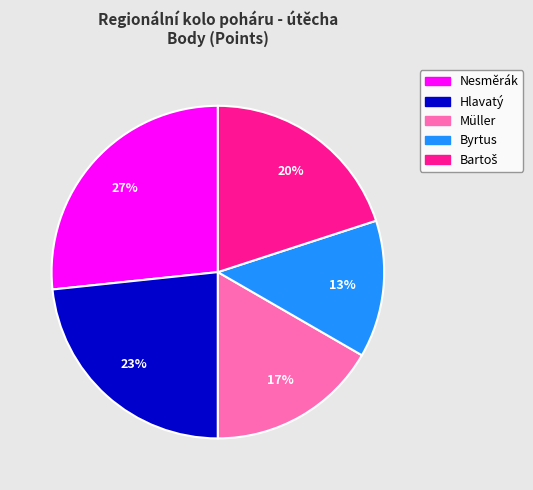

What is the smallest slice in the pie chart?

Byrtus